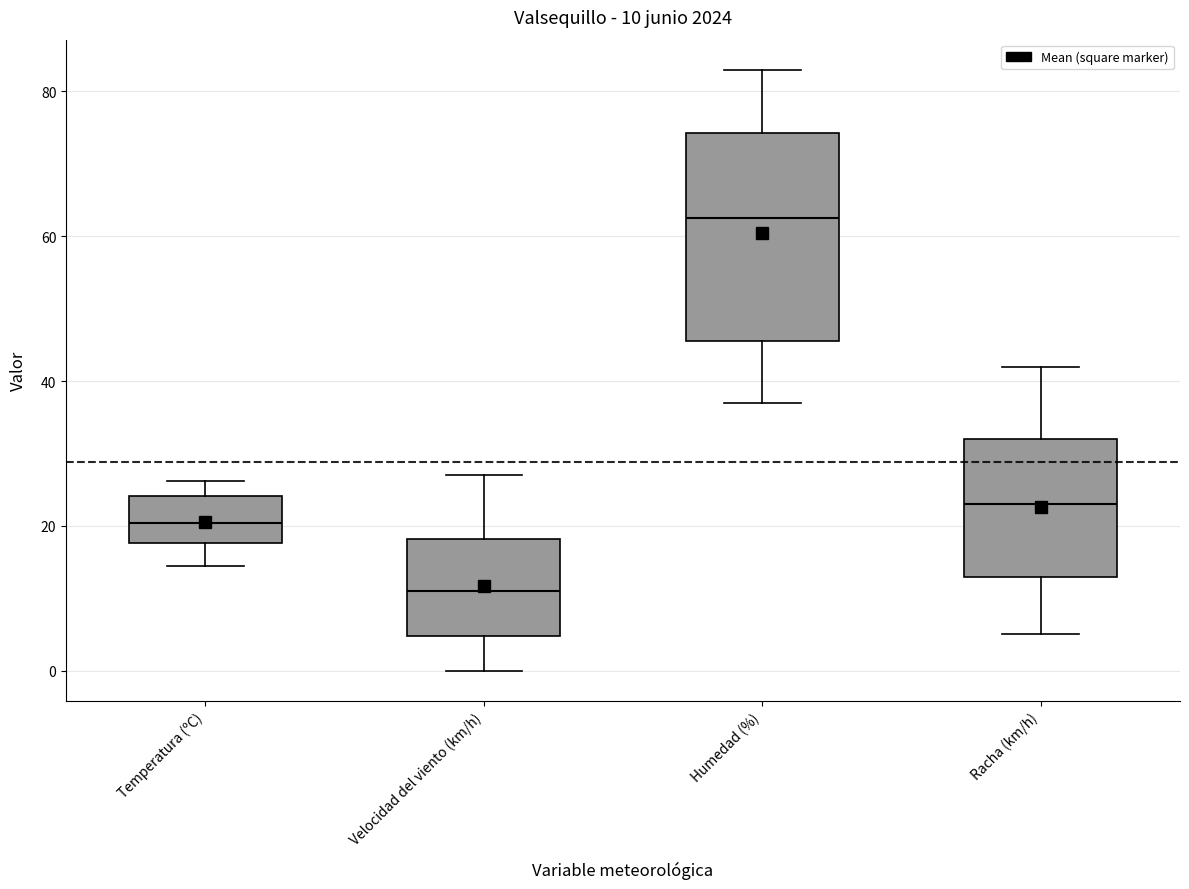

Which box is the tallest, from its lower edge to its upper edge?

Humedad (%)